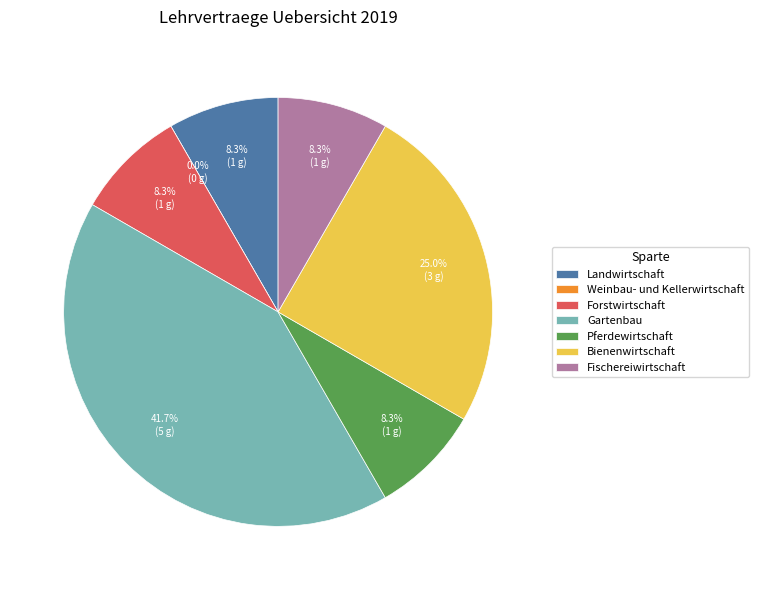

Rank the categories by value from lowest to highest.

Weinbau- und Kellerwirtschaft, Landwirtschaft, Forstwirtschaft, Pferdewirtschaft, Fischereiwirtschaft, Bienenwirtschaft, Gartenbau